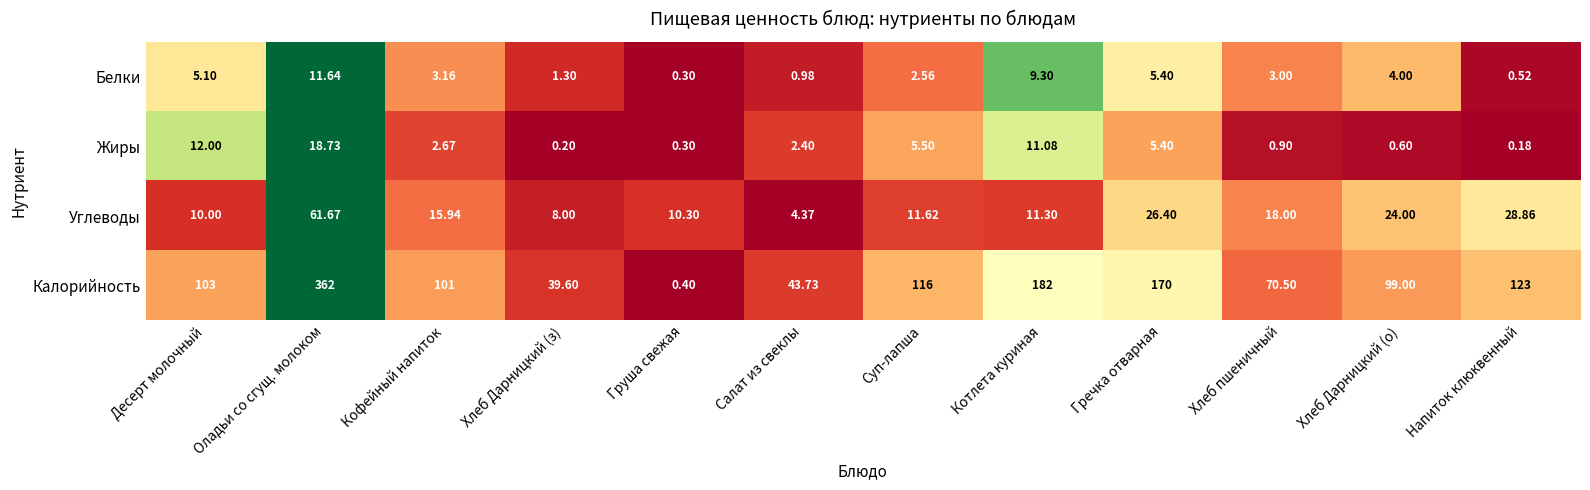

Between Груша свежая and Суп-лапша, which series saw the biggest shift?

Калорийность